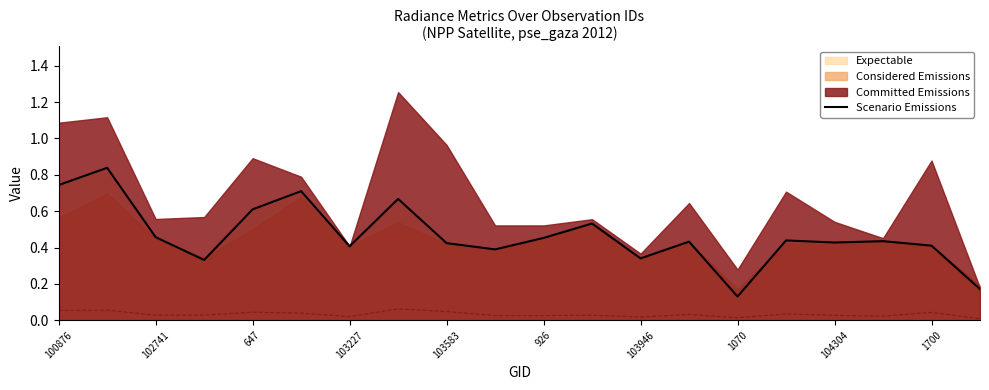

At which label does Scenario Emissions reach its minimum?

1070